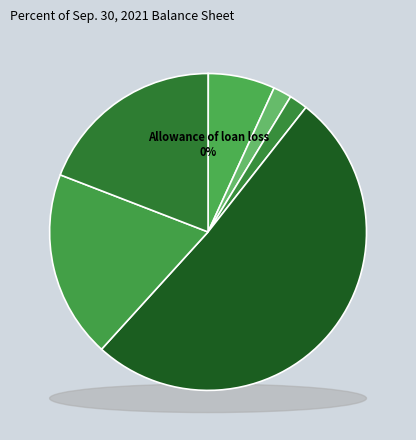

The Preferred stock outstanding slice represents 2% of the pie. True or false?

True